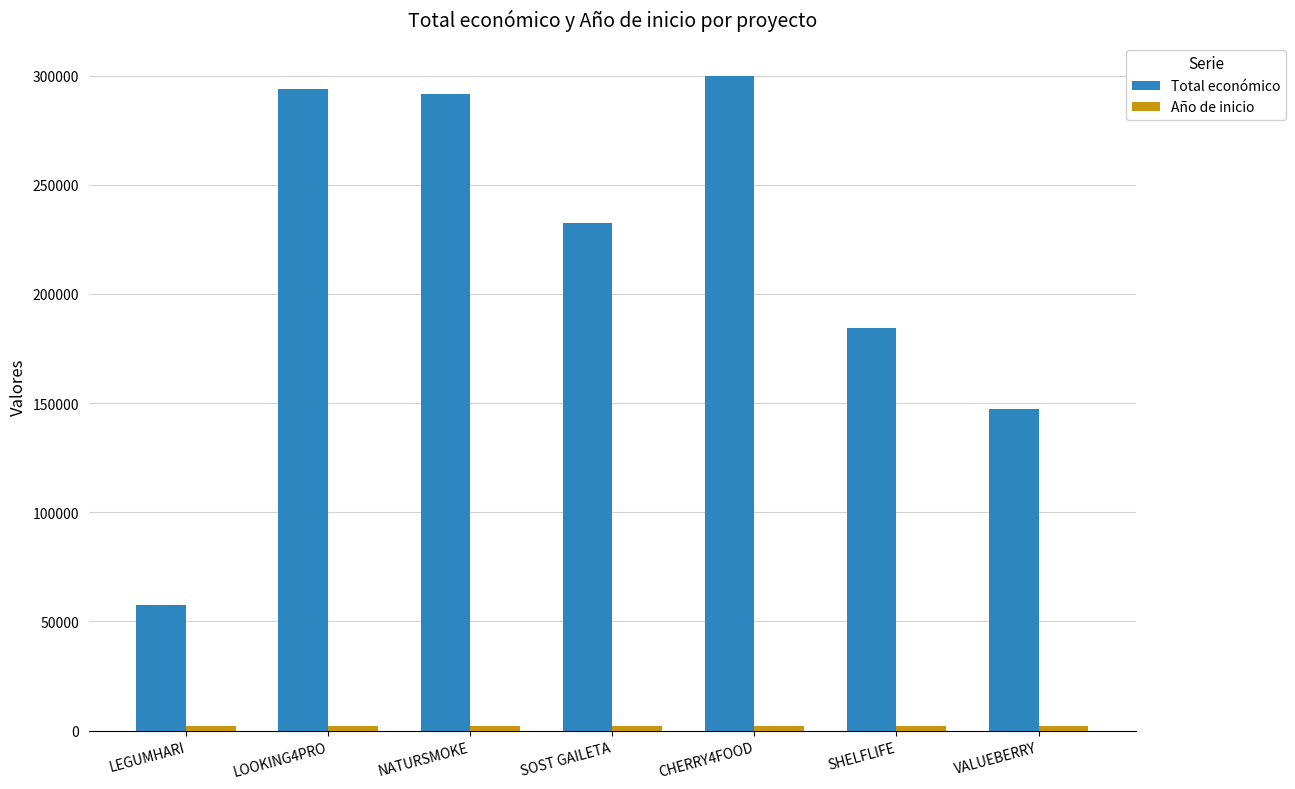

What is the sum of the Total económico values at SOST GAILETA and NATURSMOKE?

524235